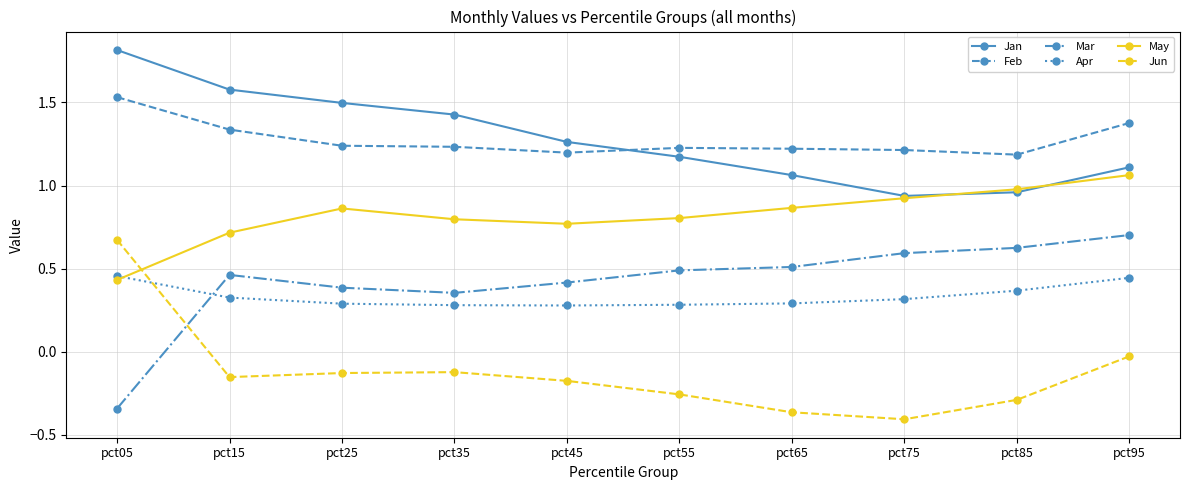

Is the value of Feb at pct45 greater than the value of Mar at pct85?

Yes